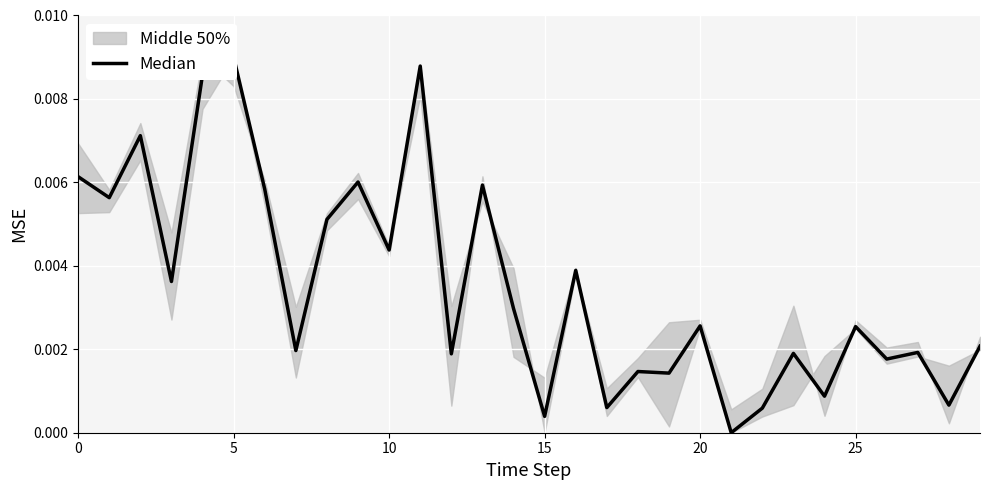

Is it true that the value at 17 is 0.0?

True